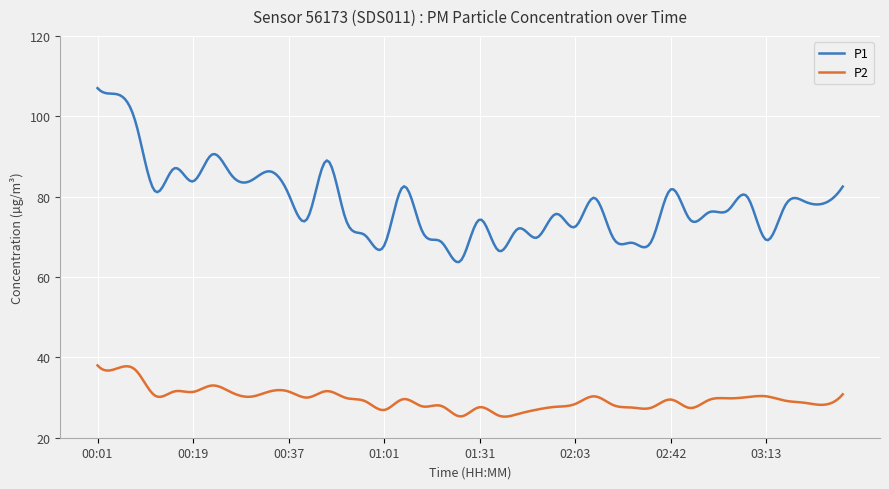

True or false: P2 and P1 intersect in this chart.

False